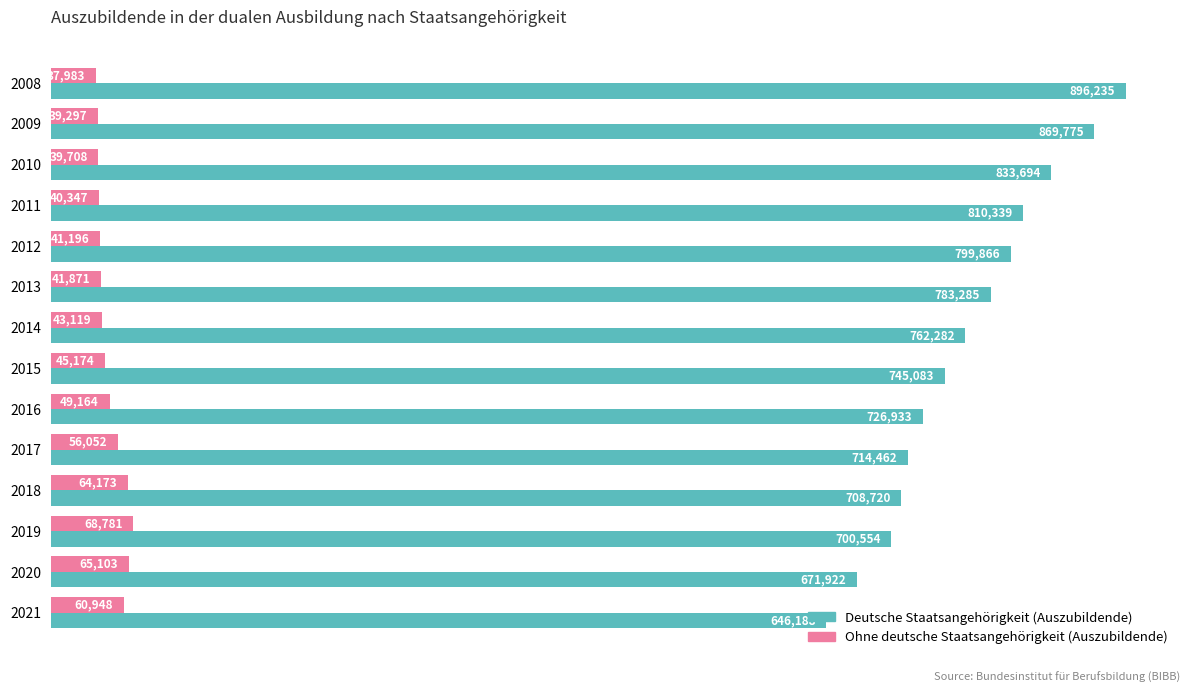

What value does the Deutsche Staatsangehörigkeit (Auszubildende) series have at 2008?

896235